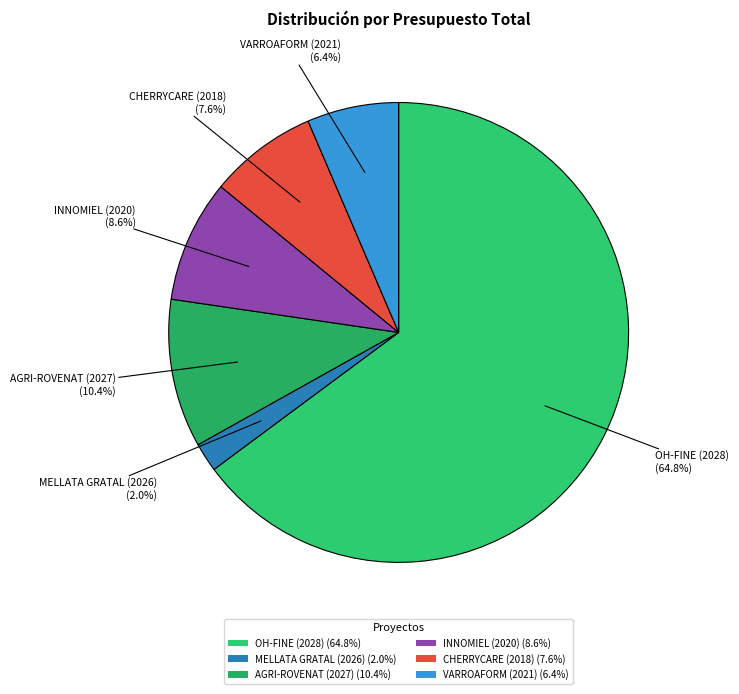

Count the number of slices in the pie.

6